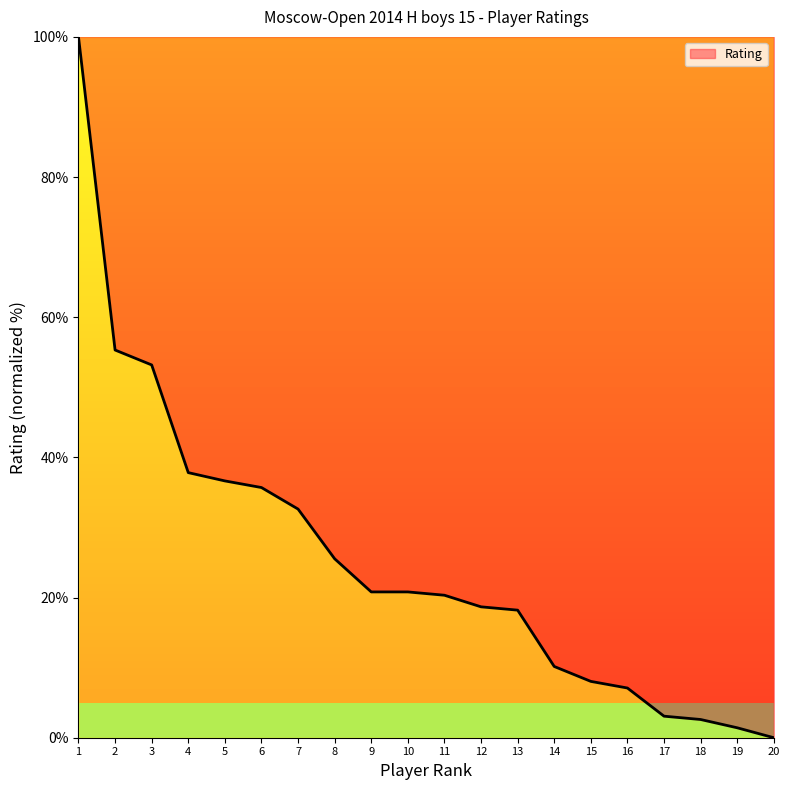

The chart shows a value of 53.2 at 3. True or false?

True